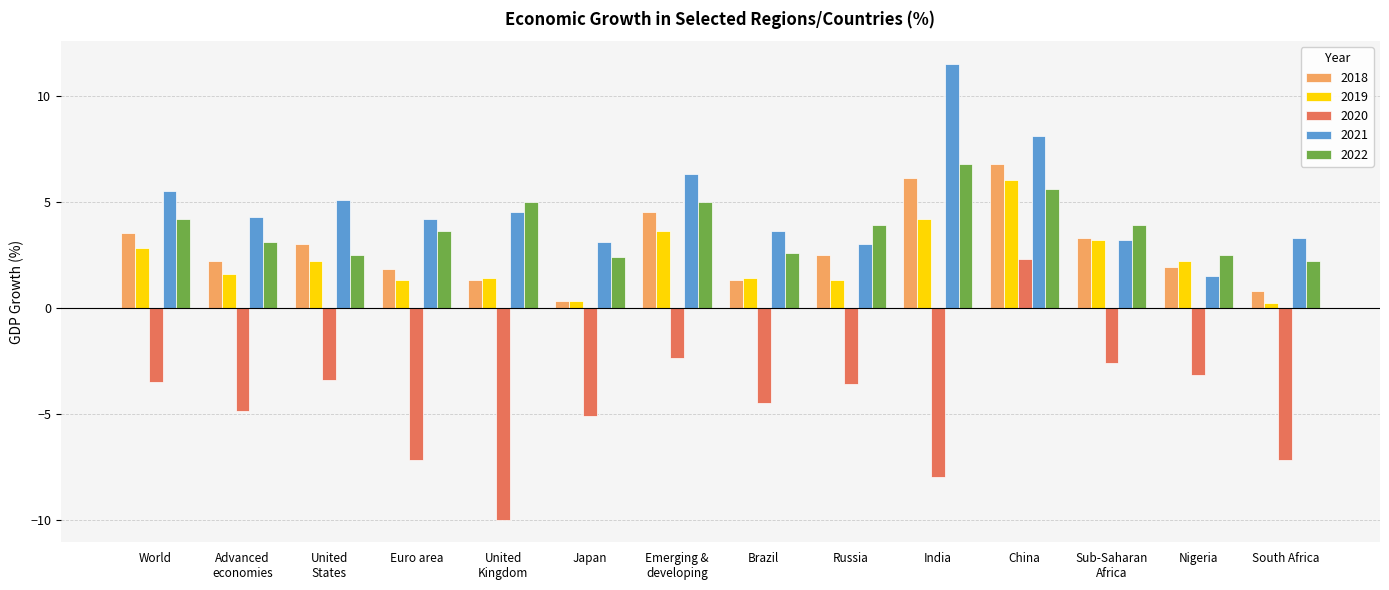

At which label does 2019 reach its peak?

China